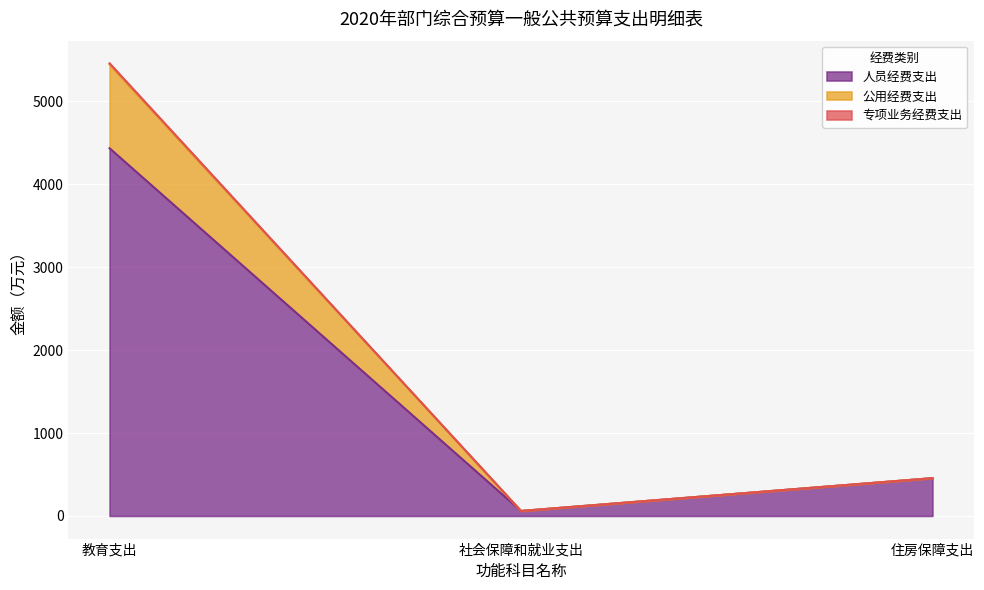

What is the value of the 人员经费支出 point at the 3rd from the left?

455.7